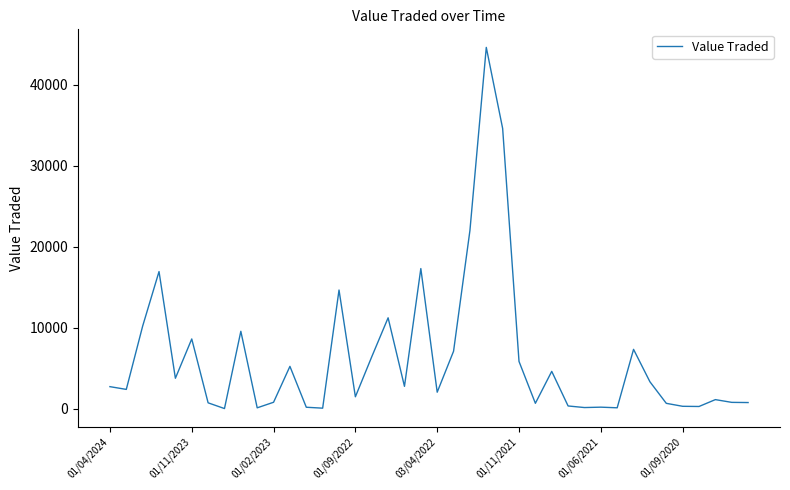

What is the difference between the maximum and minimum values?

44619